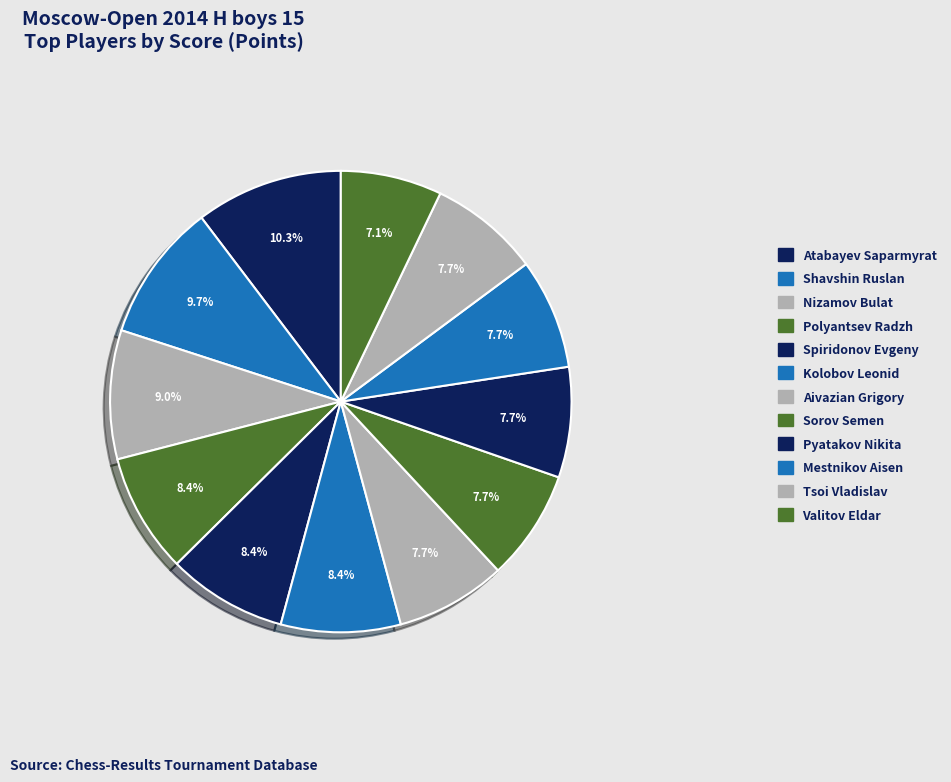

The Polyantsev Radzh slice represents 16% of the pie. True or false?

False